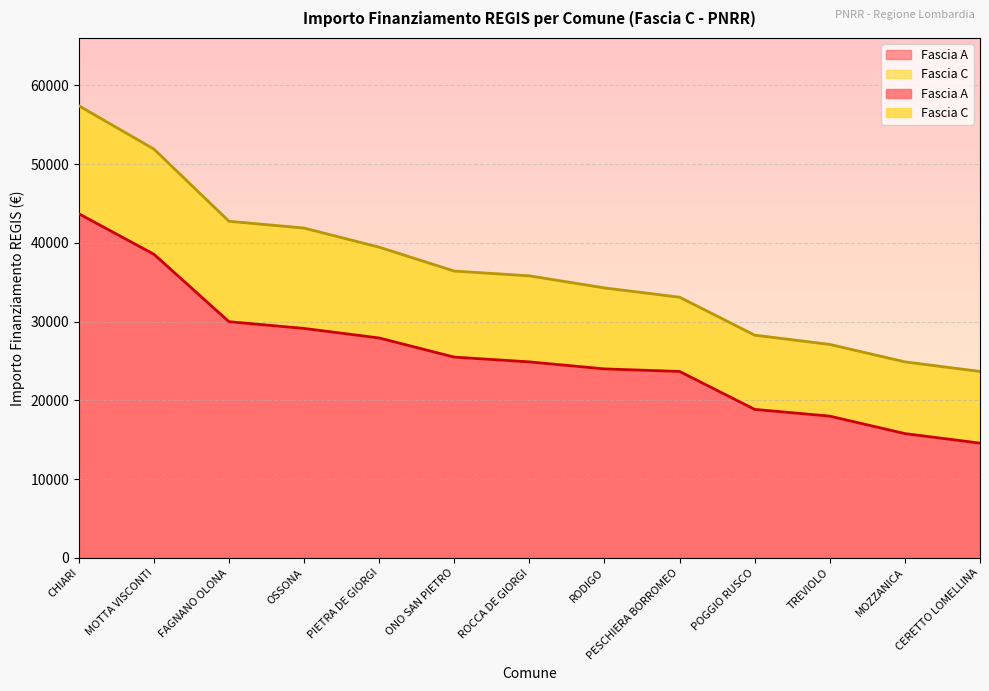

What position from the left is CERETTO LOMELLINA?

13